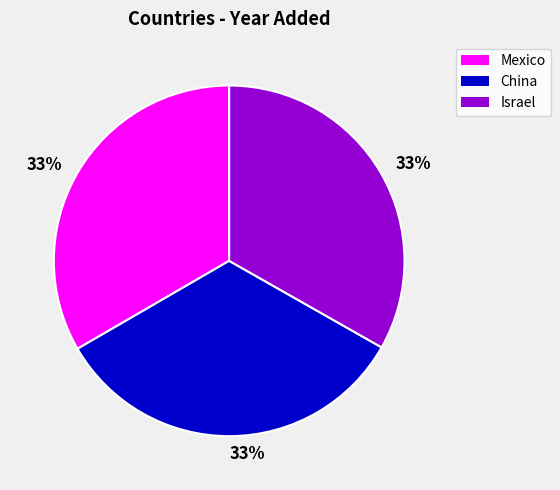

Is there any slice that represents more than half of the pie?

No